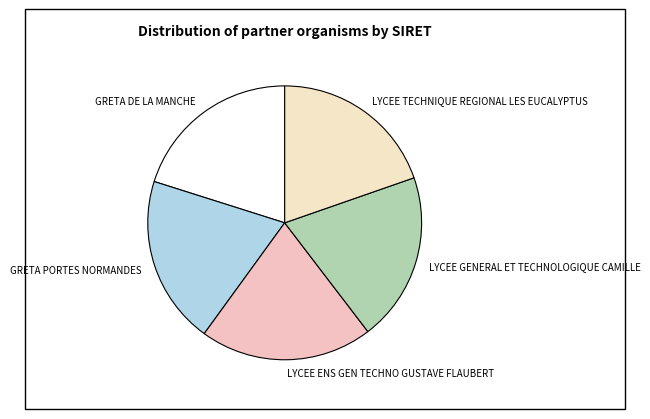

Approximately how many times larger is the value at LYCEE ENS GEN TECHNO GUSTAVE FLAUBERT compared to GRETA DE LA MANCHE?

1.0